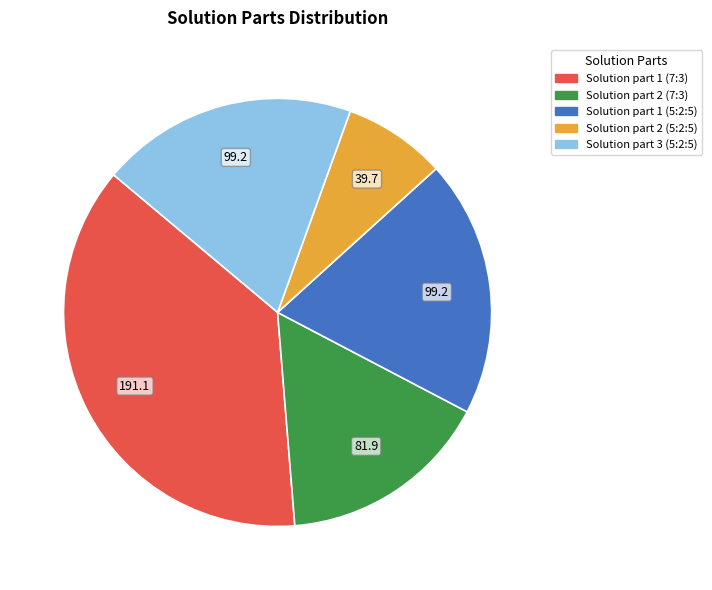

Does Solution part 1 (5:2:5) represent more than half of the total?

No